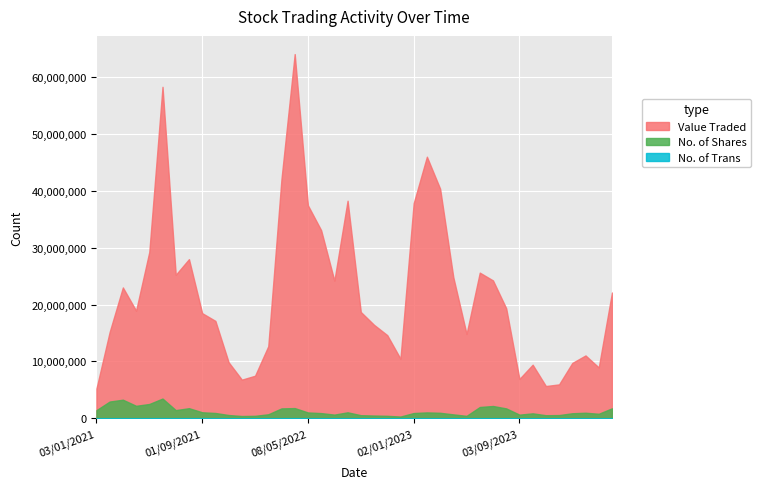

What are all the series names shown in the legend?

Value Traded, No. of Shares, No. of Trans